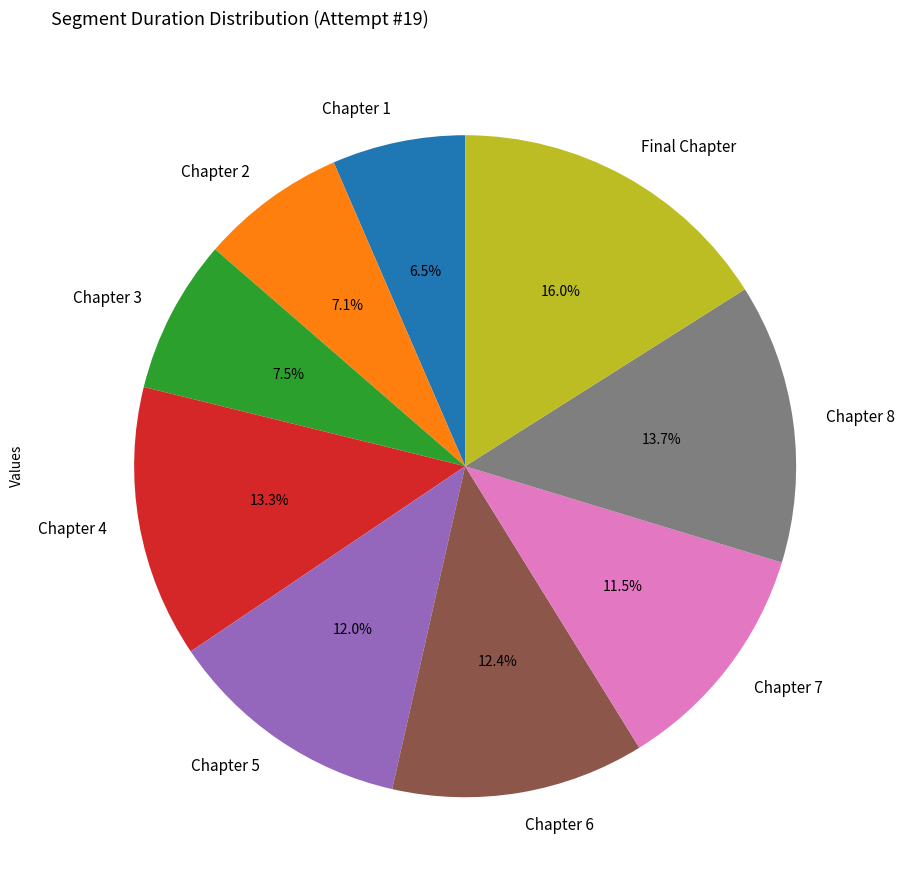

Does Chapter 6 account for over 50% of the chart?

No